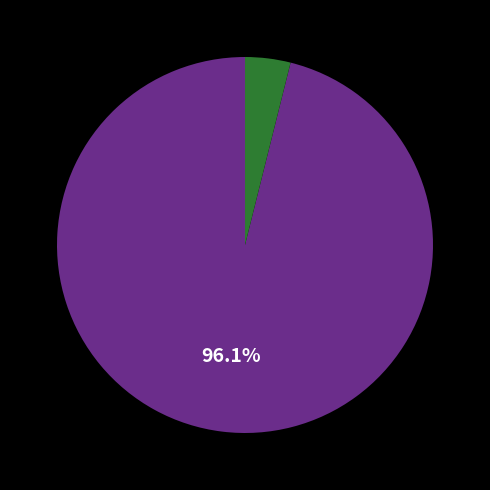

Does any single category account for the majority?

Yes